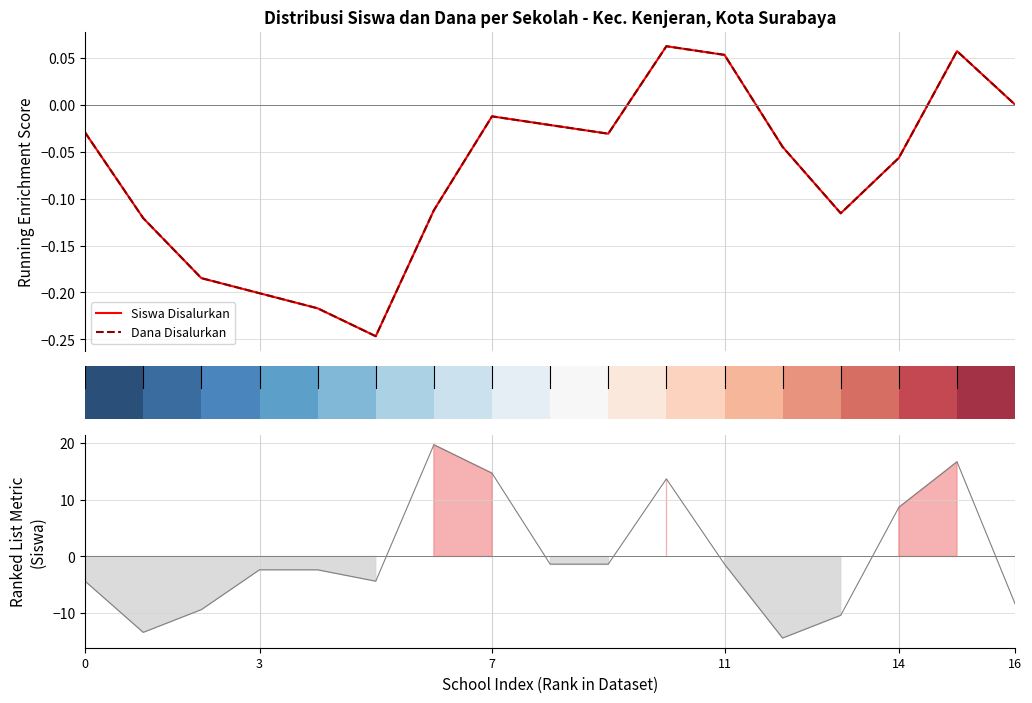

How many interior local peaks does the Dana Disalurkan series have?

3